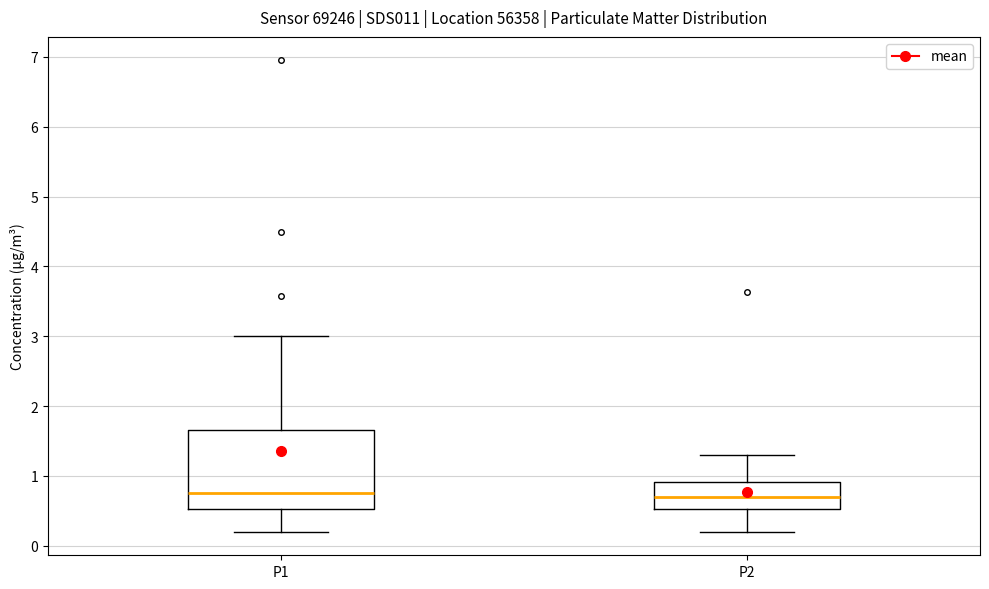

Reading left to right, transcribe this box plot: for each box, give where its median line is, the range the box spans, and where its two whiskers end, as read against the y-axis. The values are not printed on the chart, so give them approximately, as read against the axis.

P1: median 0.8, box 0.5 to 1.7, whiskers 0.2 to 3.0
P2: median 0.7, box 0.5 to 0.9, whiskers 0.2 to 1.3